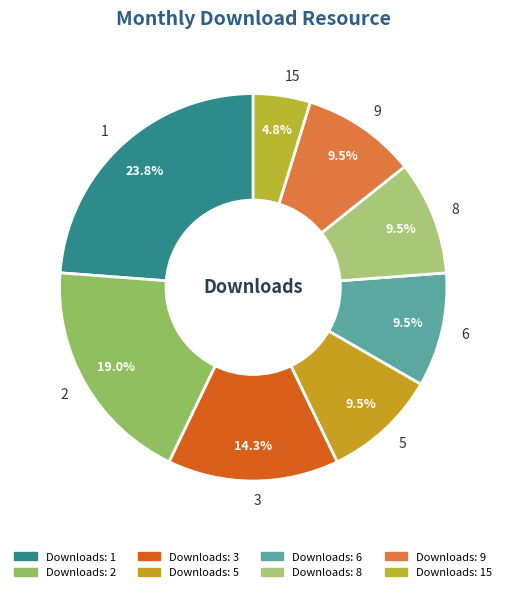

To the nearest percent, what percentage of the pie is 15?

5%